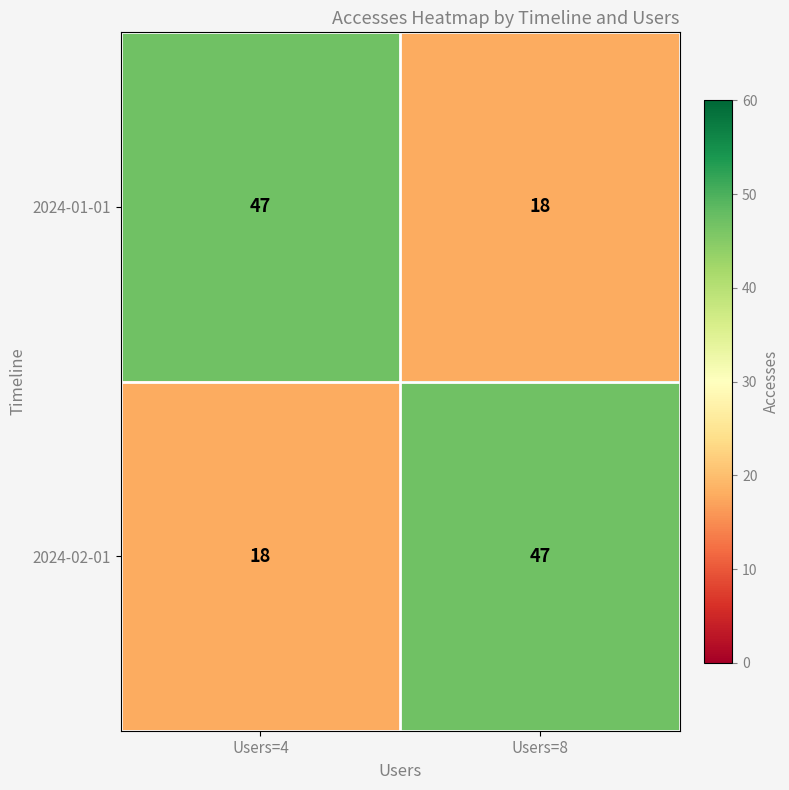

The value of 2024-01-01 at Users=8 is 31. True or false?

False